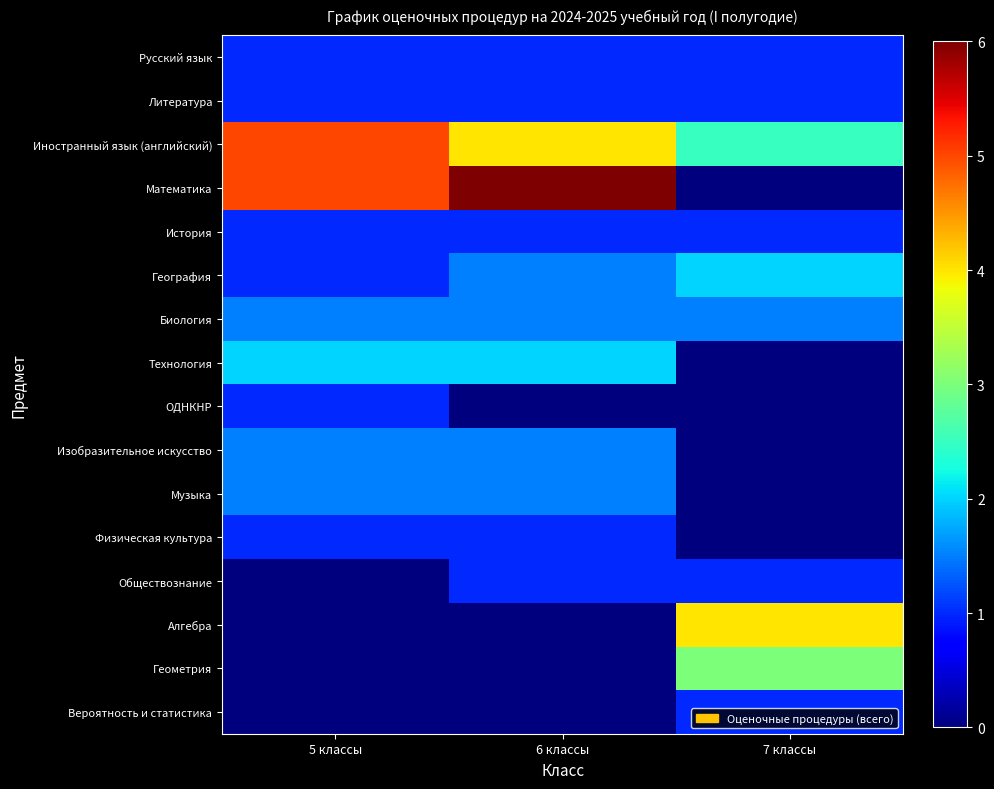

Count the number of categories in the chart.

3